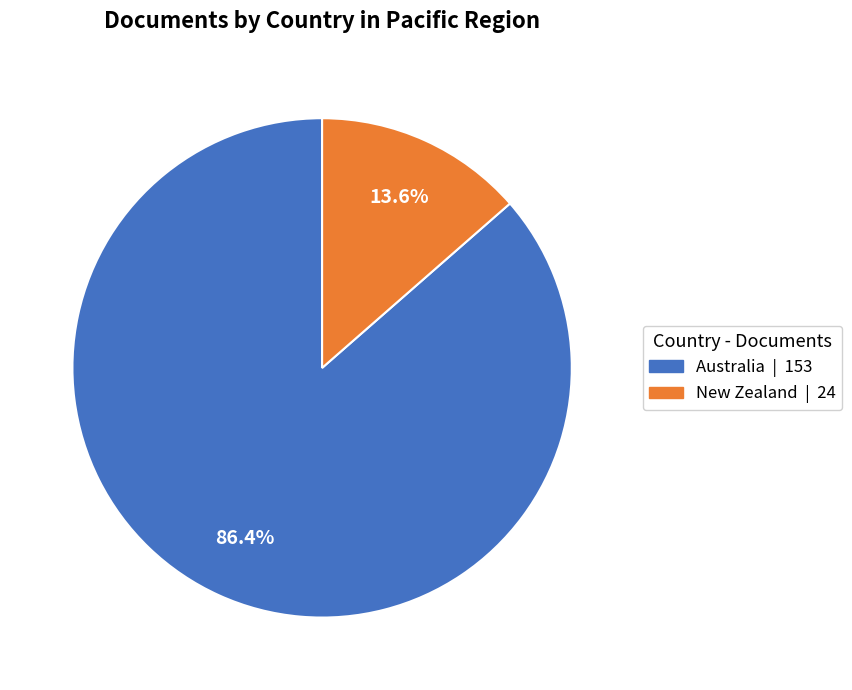

To the nearest percent, what is the difference between the New Zealand and Australia slice percentages?

73%